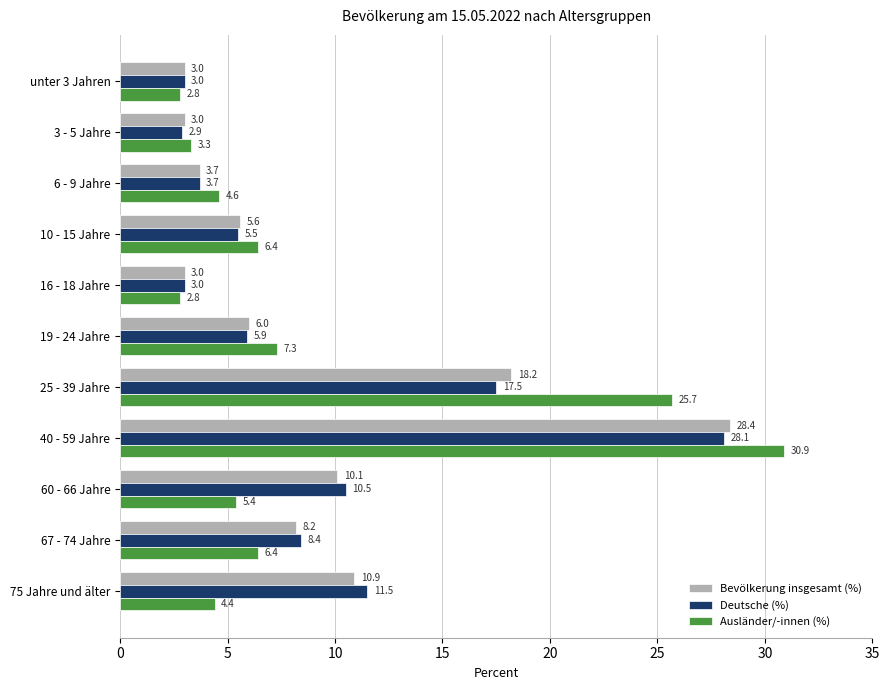

Which series has the widest spread of values?

Ausländer/-innen (%)